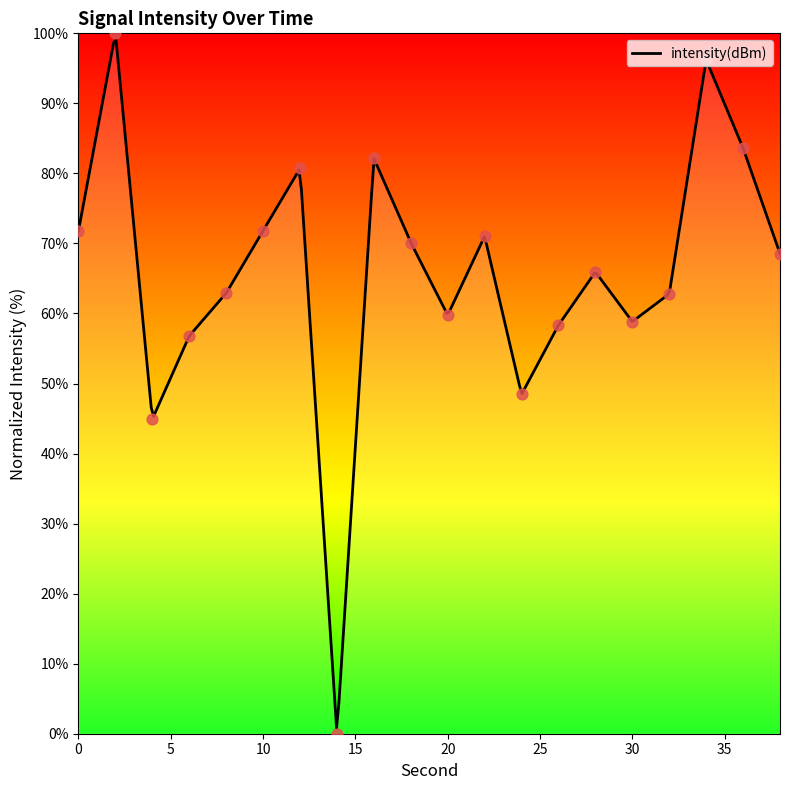

Between 4 and 34, which is larger?

34